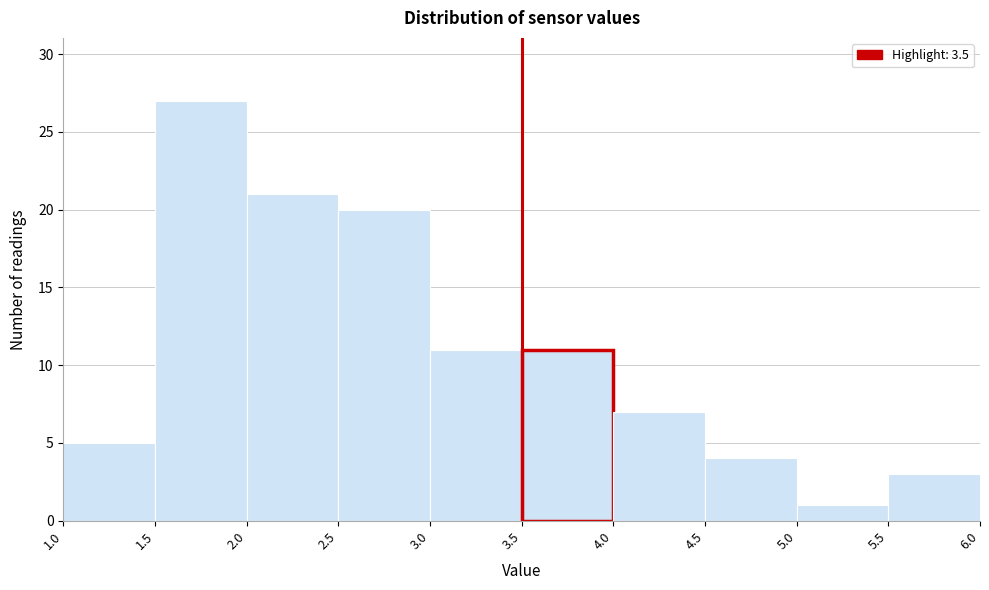

Over which range of the x-axis is the bar tallest?

1.5 to 2.0